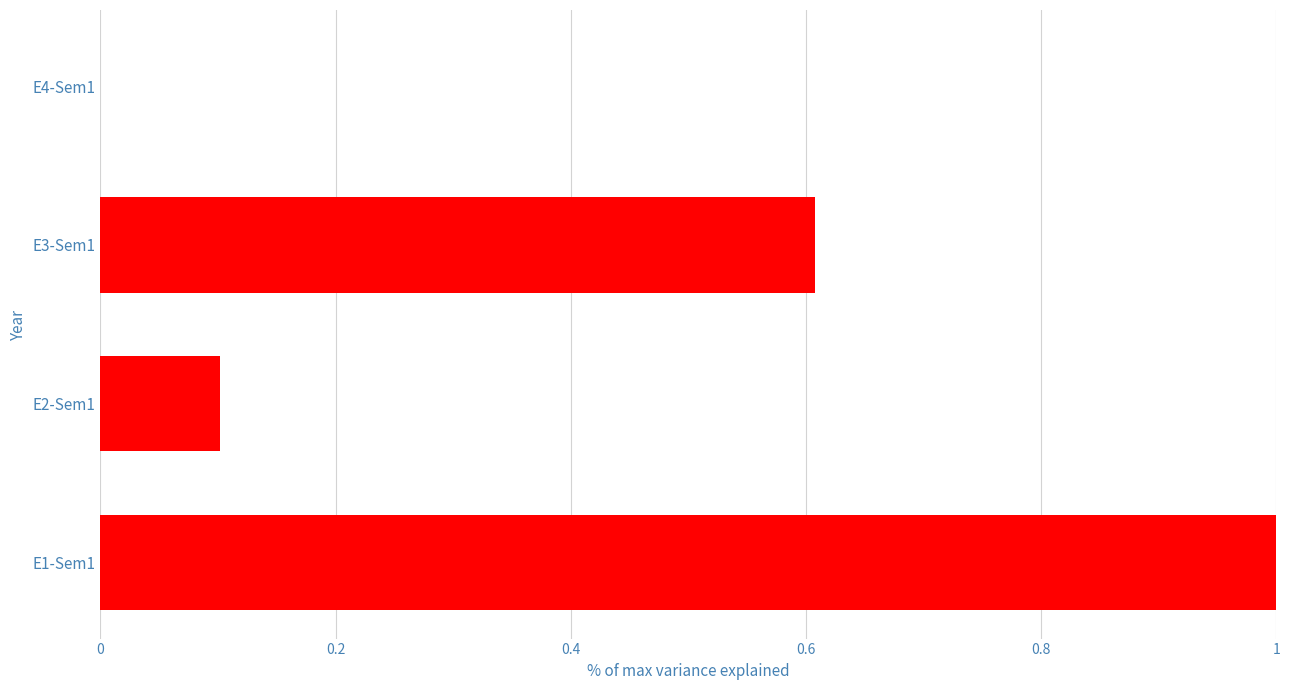

What is the change in value from E1-Sem1 to E3-Sem1?

-0.4